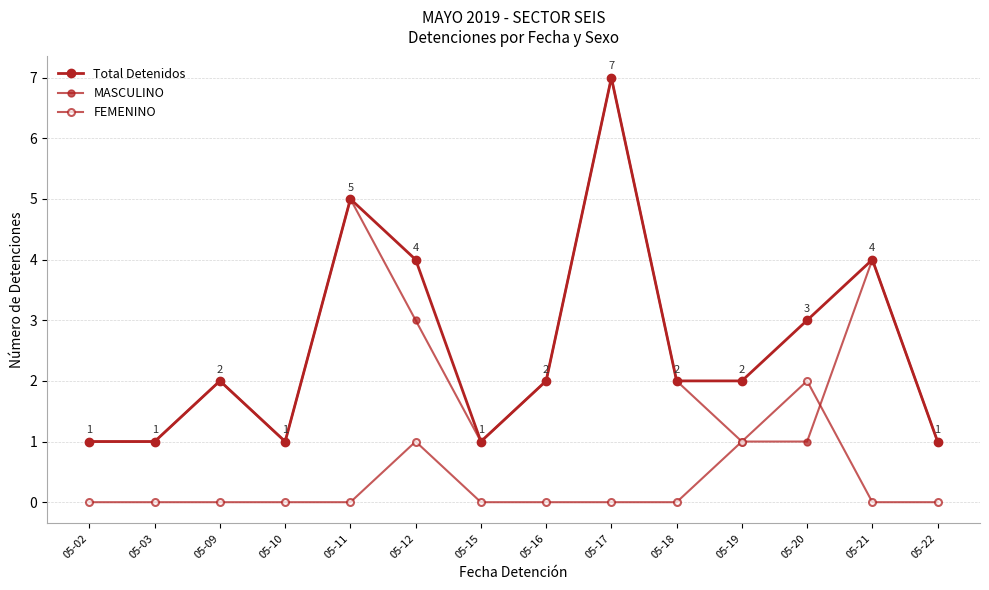

Is this an area chart (filled region under the line)?

No